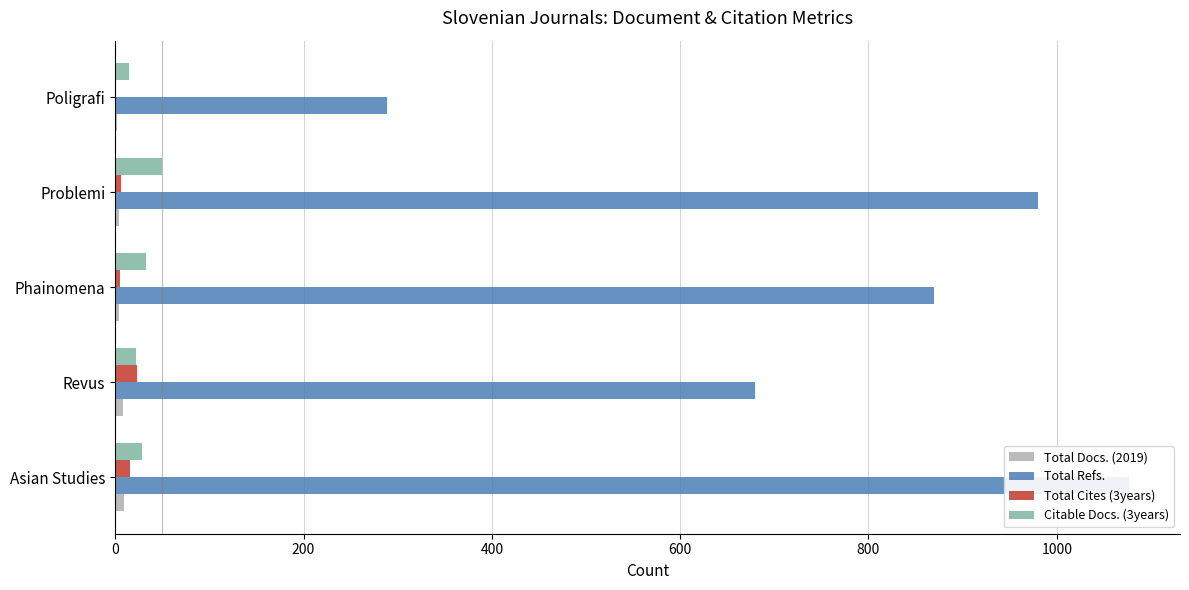

What is the value of the Total Refs. bar at the 4th from the left?

980